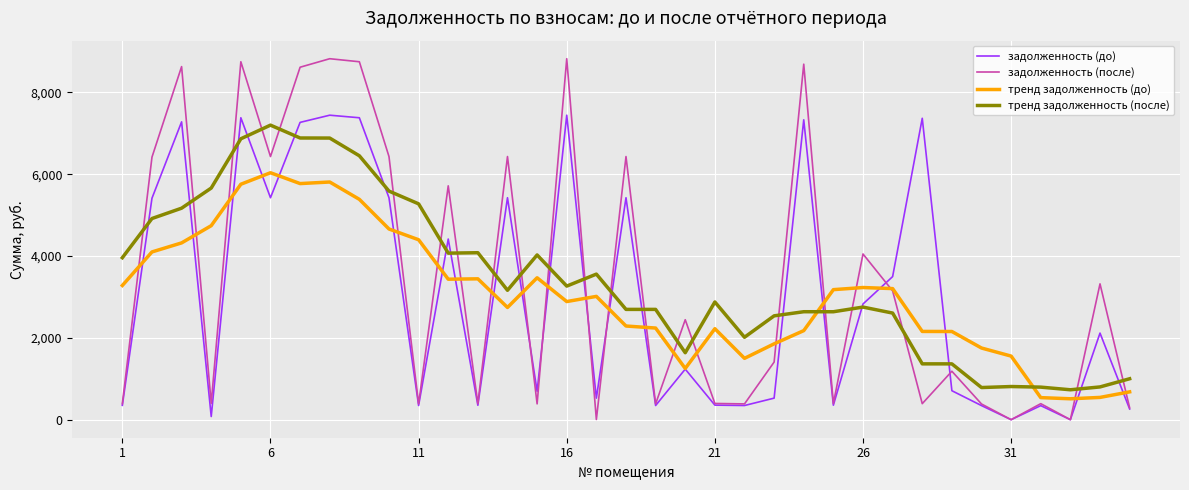

What is the greatest value displayed?

8825.6